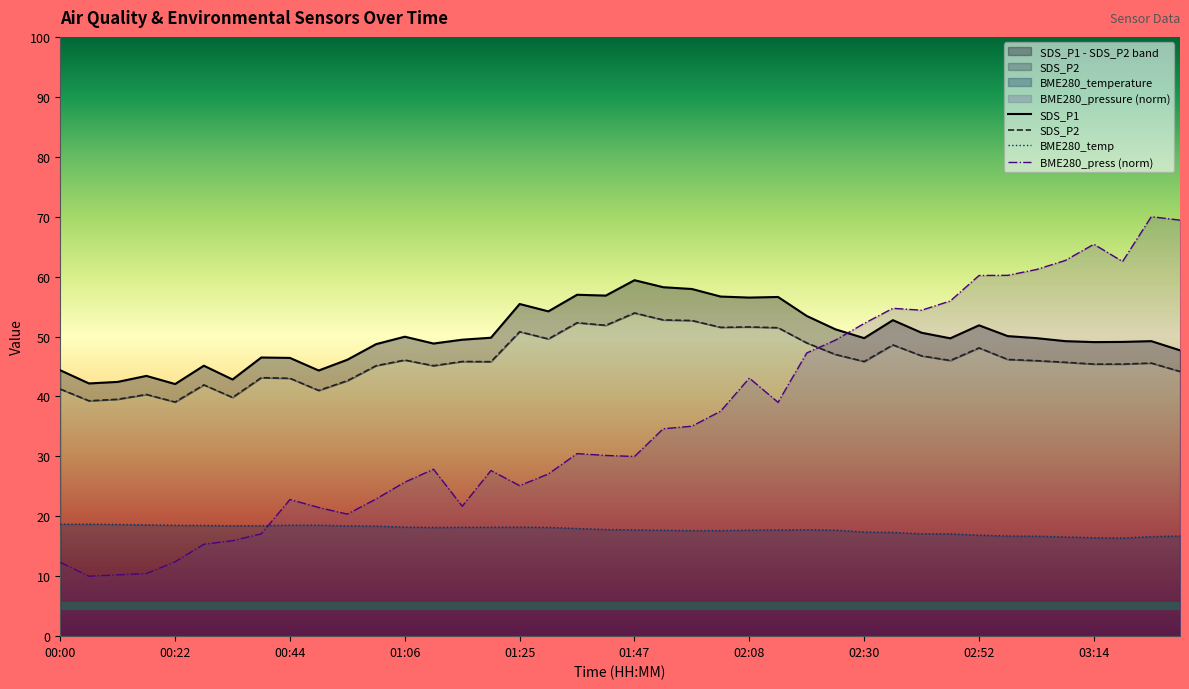

True or false: SDS_P1 has a value of 25.4 at 00:28.

False